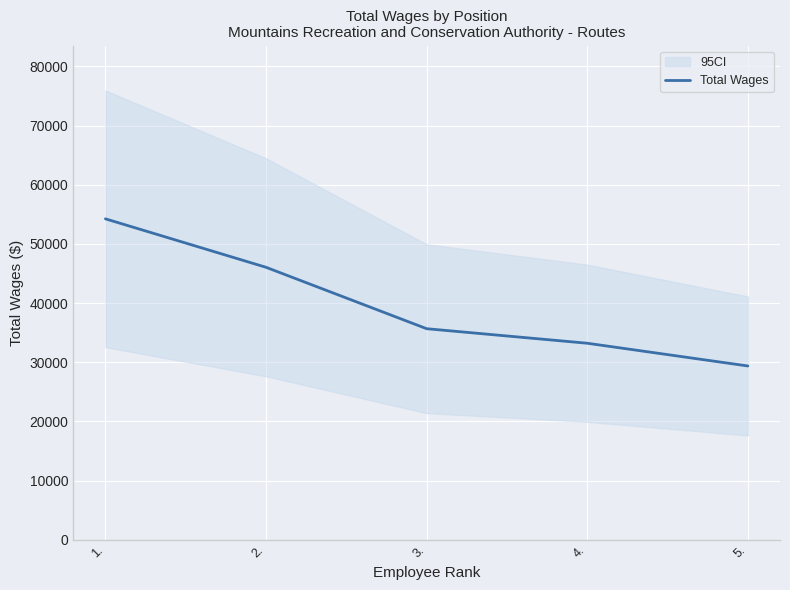

Reading right to left, extract all data points from this chart.

29368	33210	35666	46043	54233